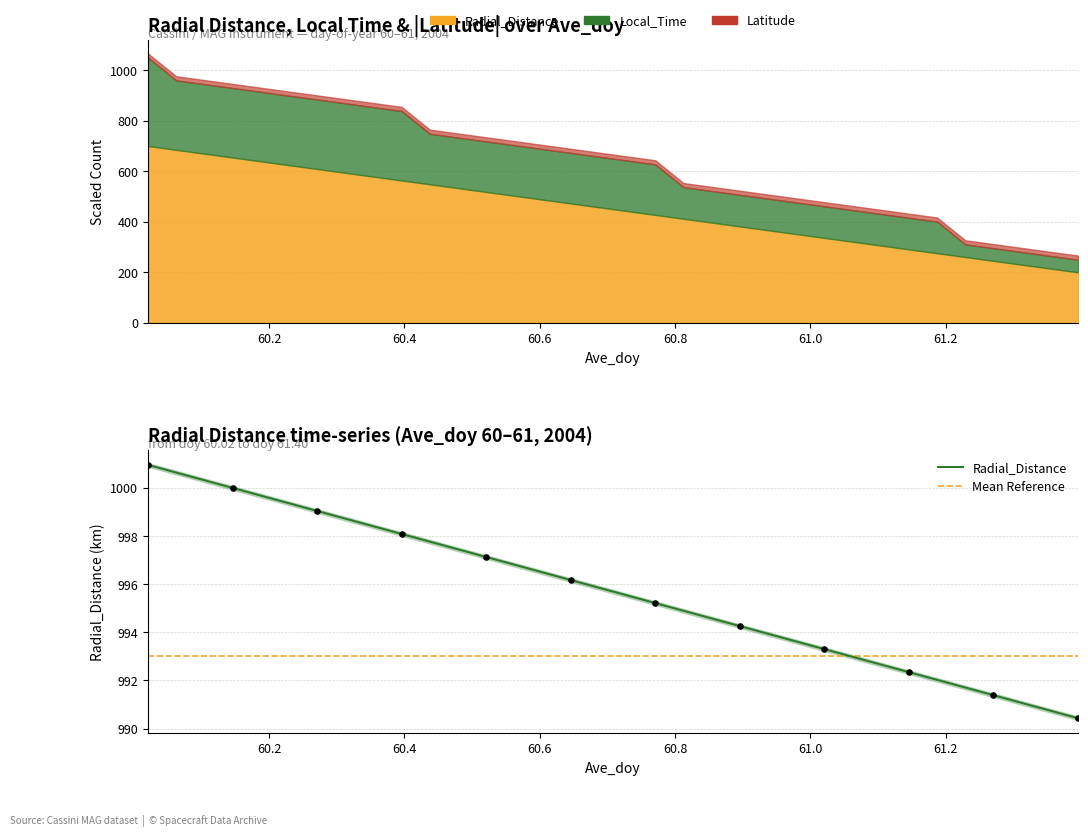

Which series contains the highest Y value?

Radial_Distance